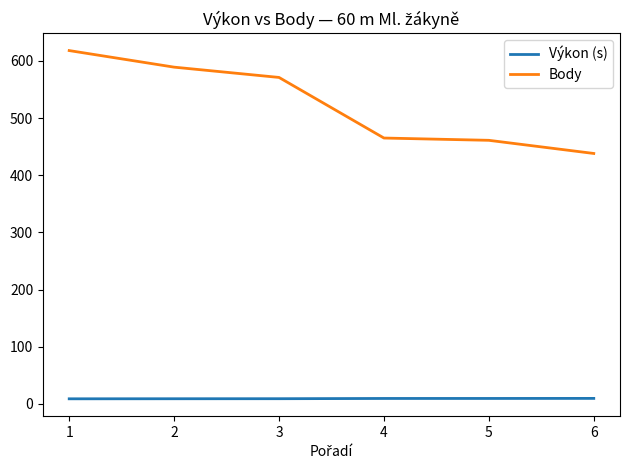

Which series has the widest spread of values?

Body